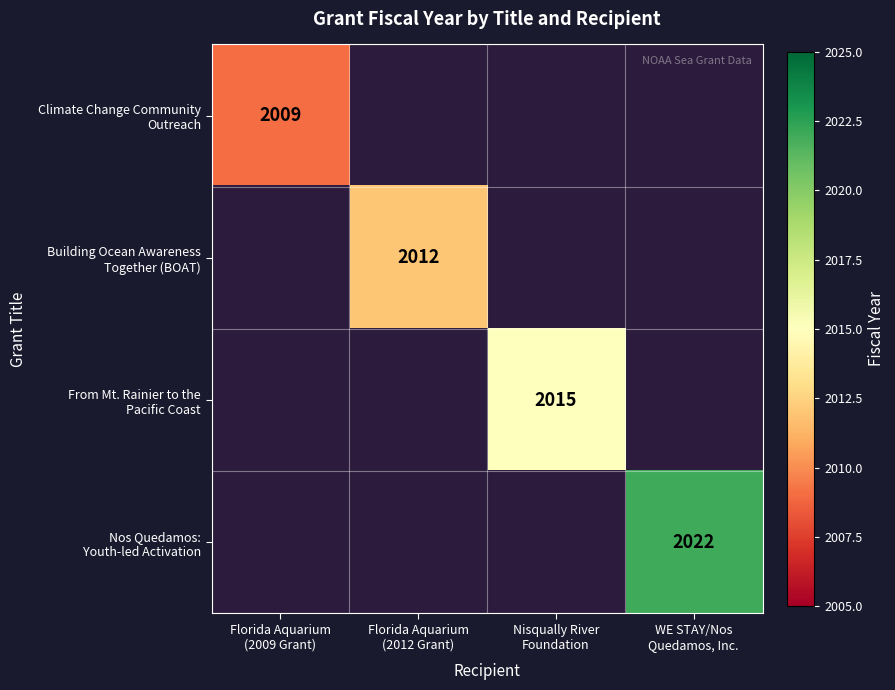

The Nos Quedamos: Youth-led Activation series shows 2022.0 at WE STAY/Nos Quedamos, Inc.. True or false?

True